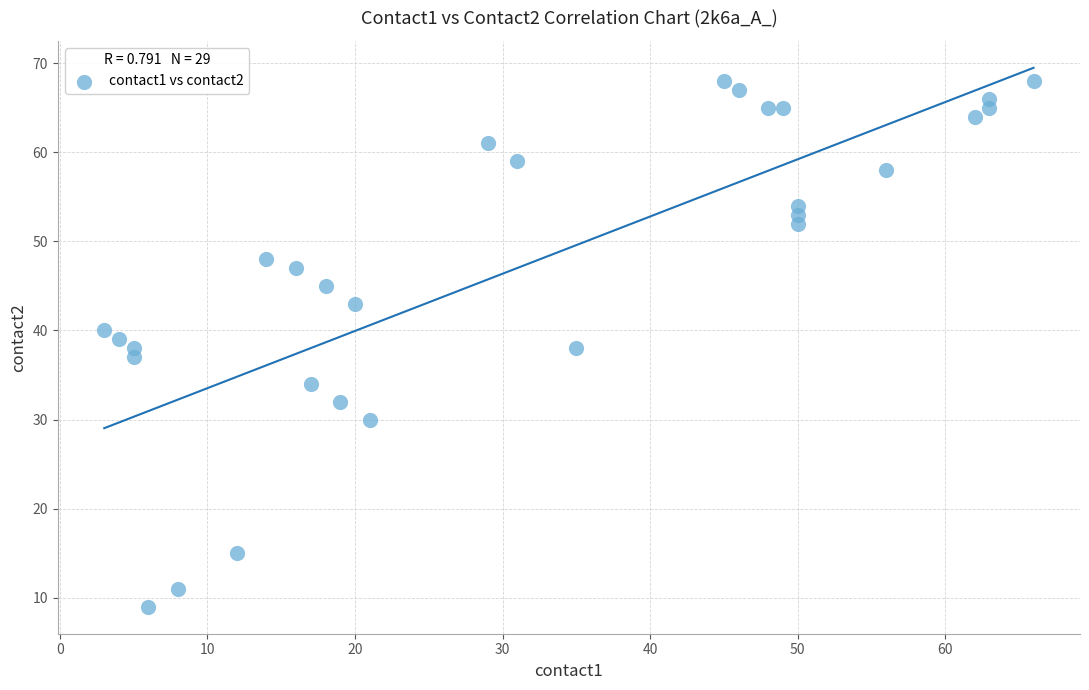

What is the range of X values (max minus min)?

63